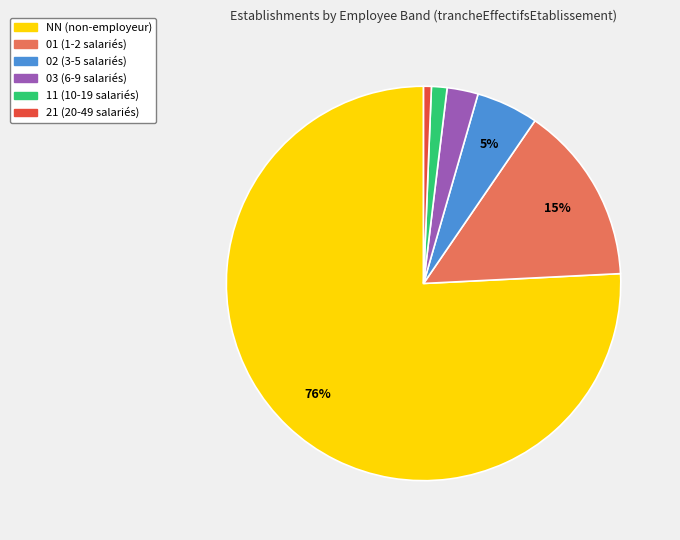

To the nearest percent, what is the difference between the 01 and 03 slice percentages?

12%